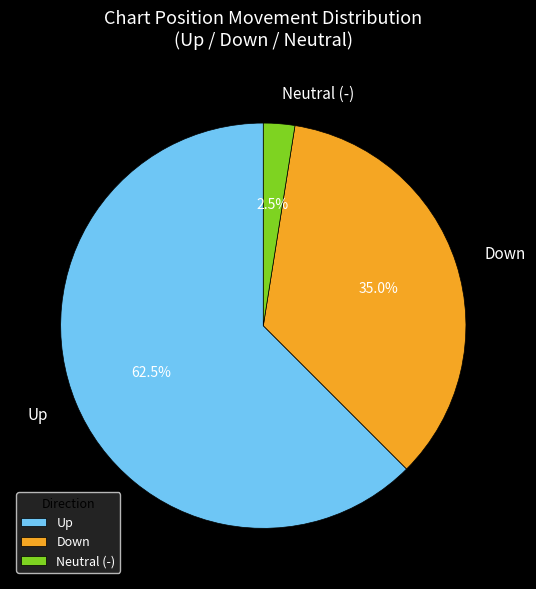

How many segments does this pie chart have?

3